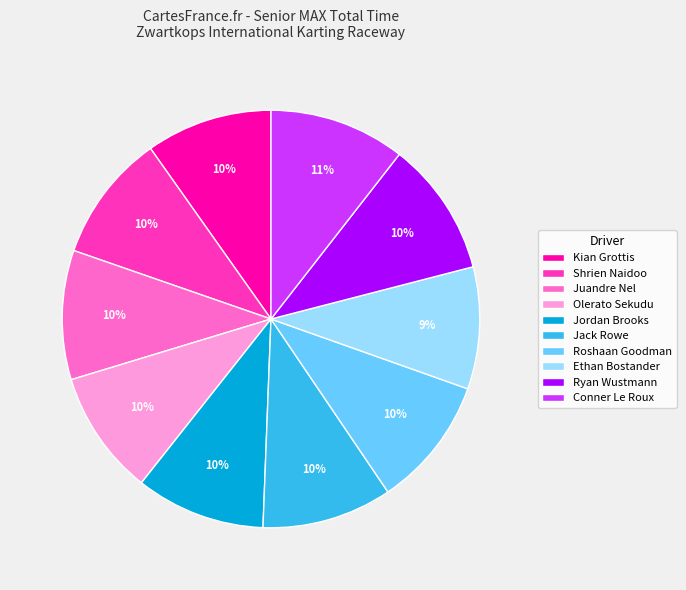

To the nearest percent, what portion does Conner Le Roux represent?

11%